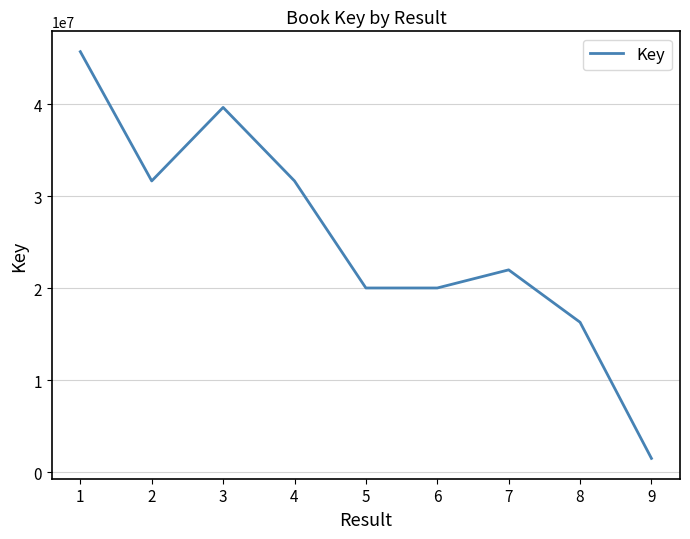

True or false: there are more than 0 points higher than both neighbors.

True